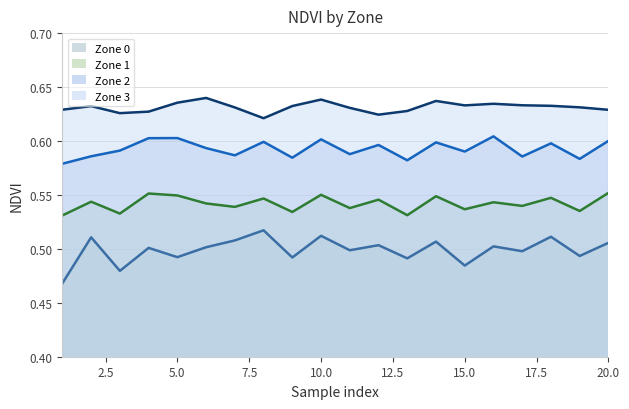

What are all the series names shown in the legend?

Zone 0 (line), Zone 1 (line), Zone 2 (line), Zone 3 (line)